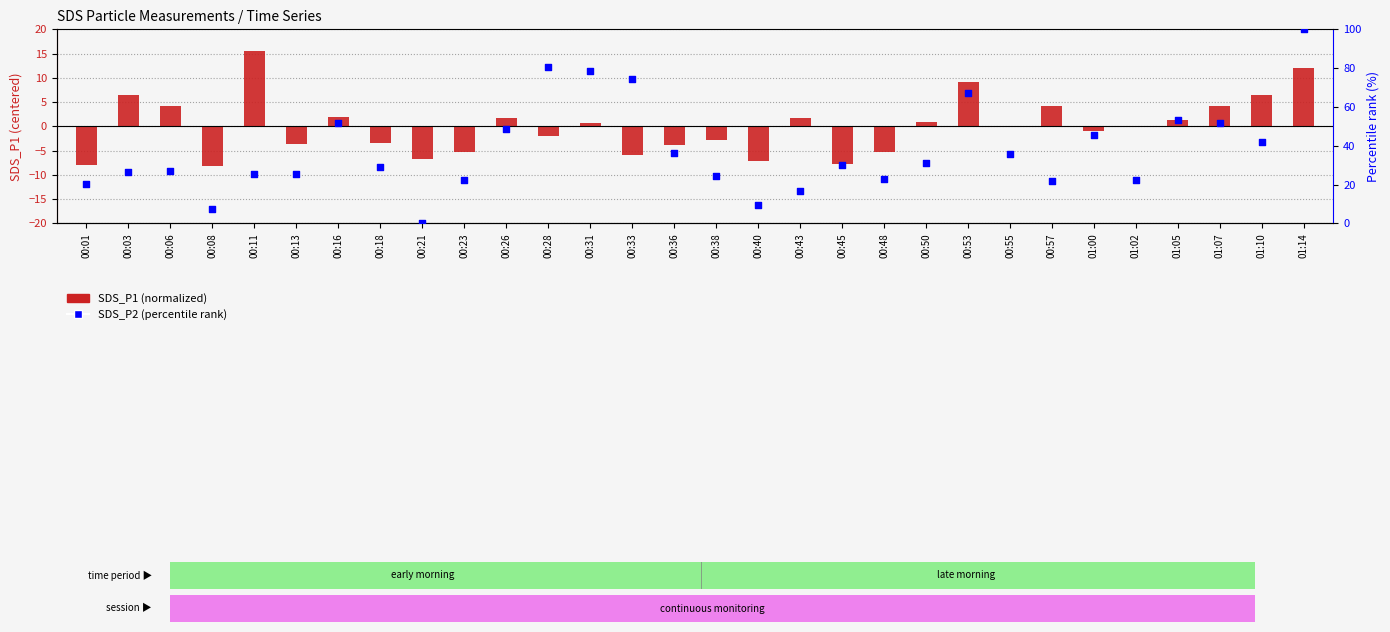

Is the value of SDS_P2 (percentile rank) at 00:36 greater than the value of SDS_P1 (normalized) at 00:06?

Yes